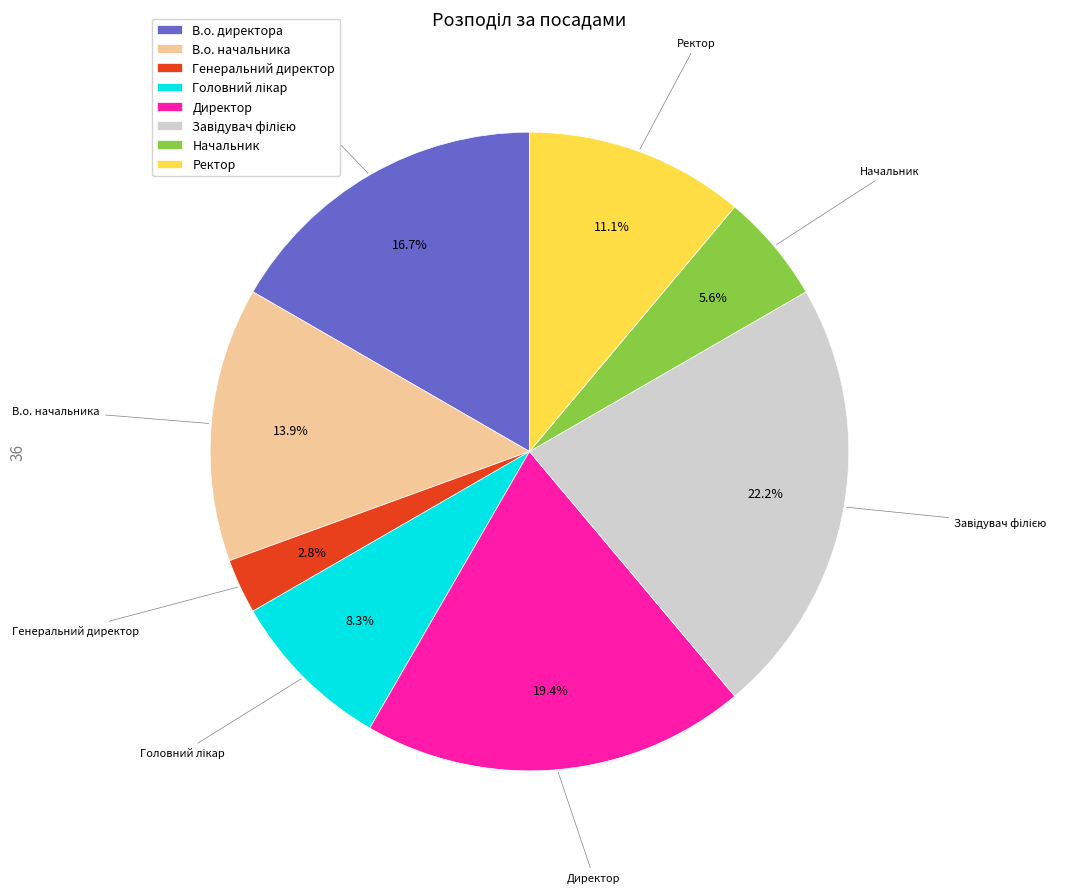

The В.о. начальника slice represents 3% of the pie. True or false?

False